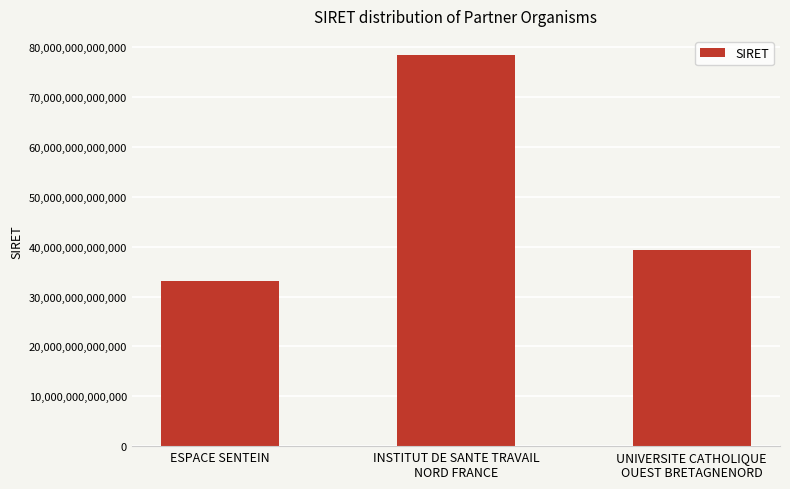

What is the difference between the maximum and minimum values?

45174397000006